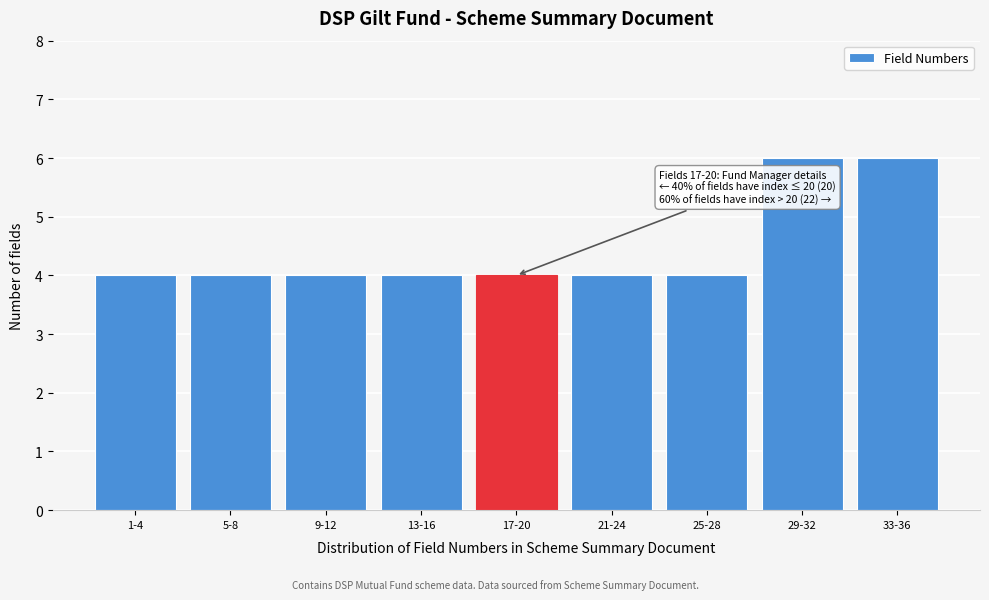

Reading right to left, transcribe all the data shown in this chart.

33-36=6	29-32=6	25-28=4	21-24=4	17-20=4	13-16=4	9-12=4	5-8=4	1-4=4